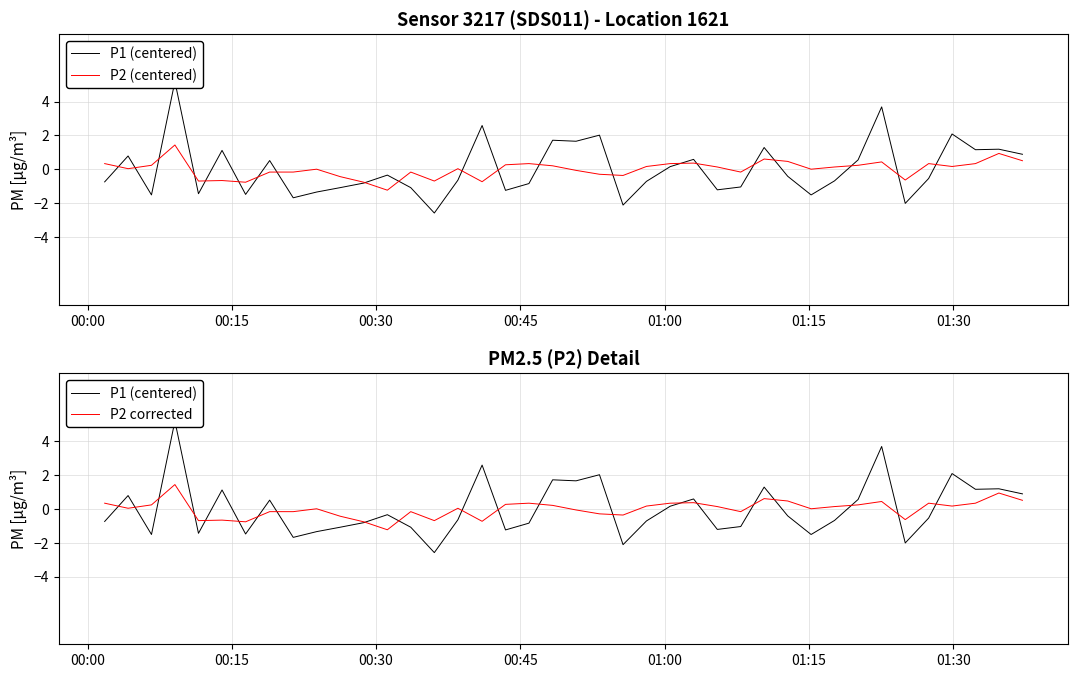

How many distinct data groups are displayed?

3